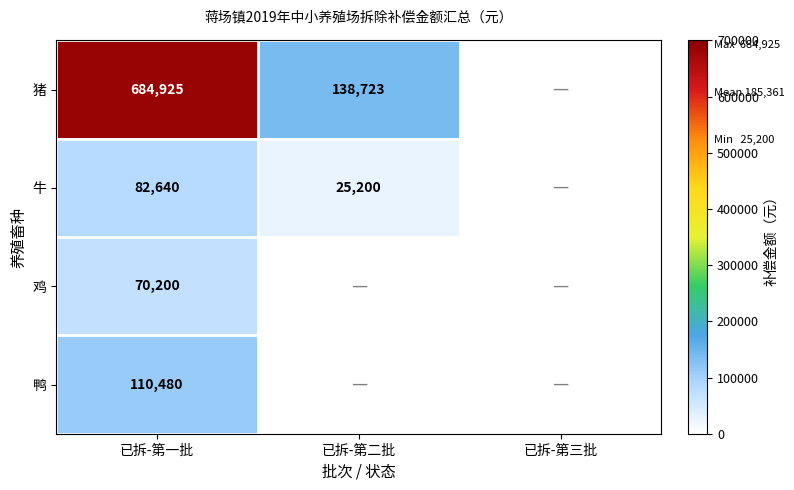

At 已拆-第一批, list the series in order from smallest to largest.

鸡, 牛, 鸭, 猪